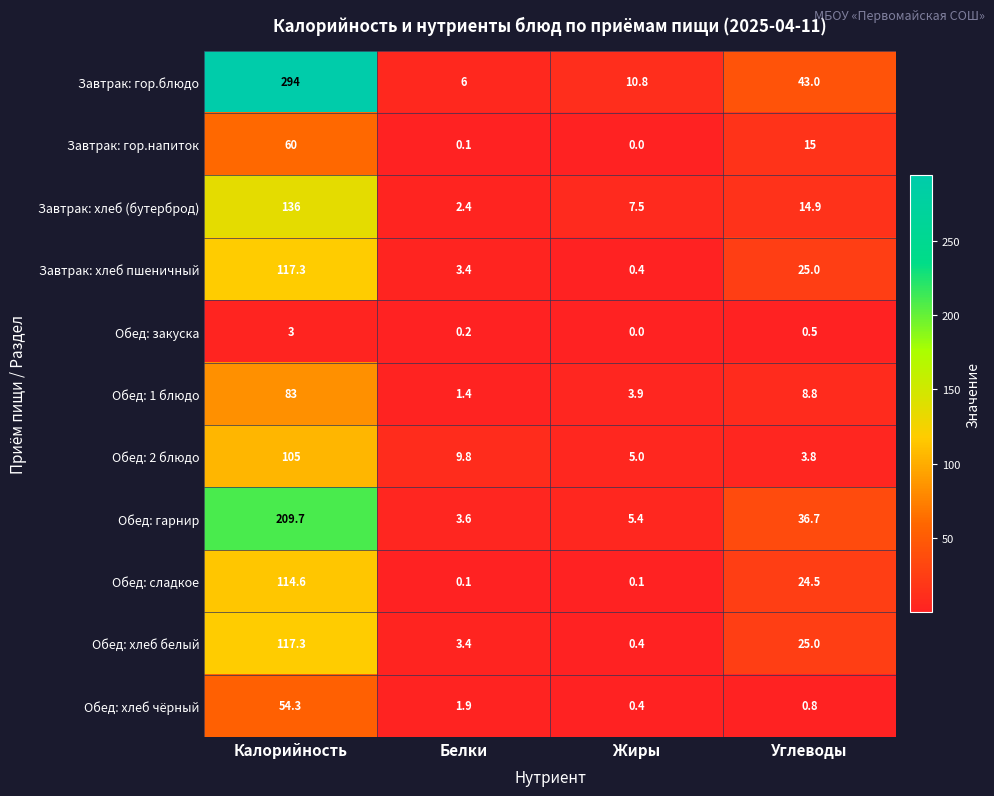

The Обед: закуска series shows 0.5 at Углеводы. True or false?

True